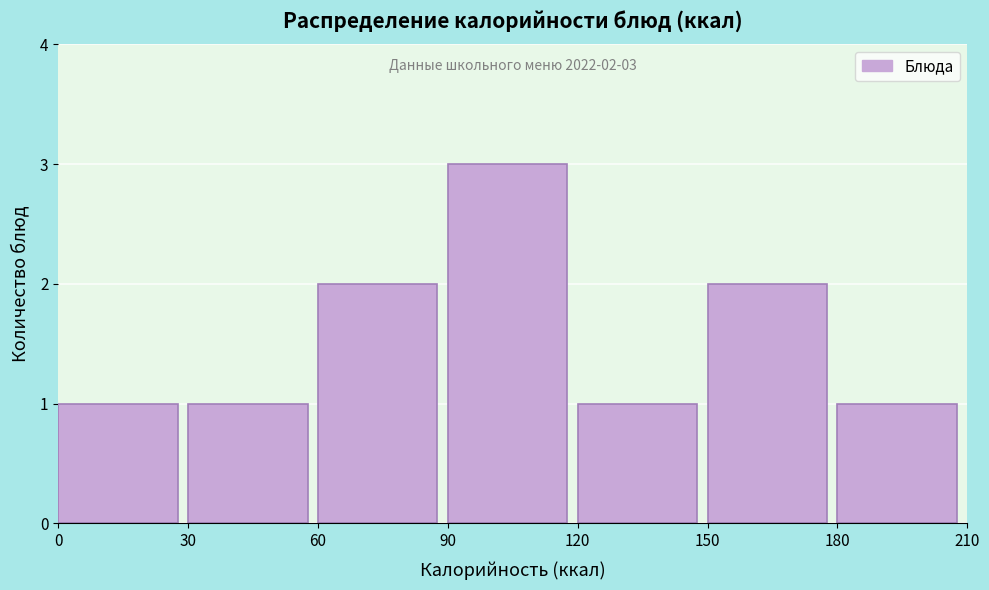

Over which range of the x-axis is the bar tallest?

90 to 120